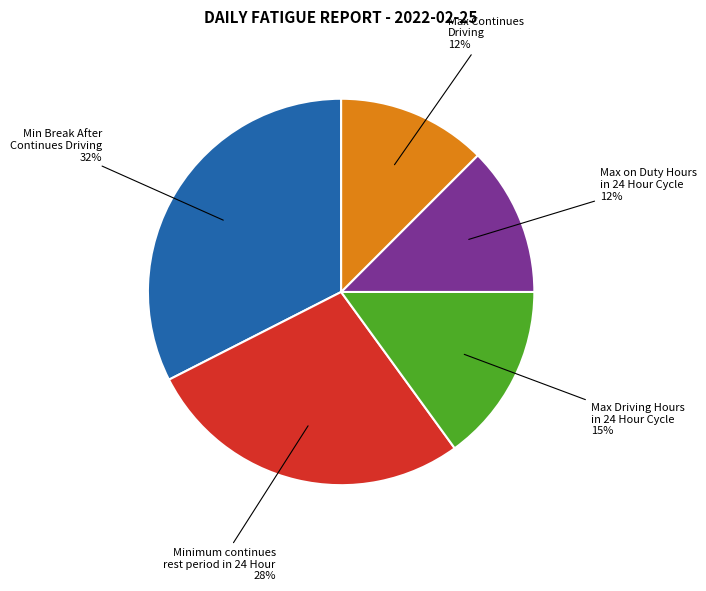

To the nearest percent, what is the average slice percentage?

20%